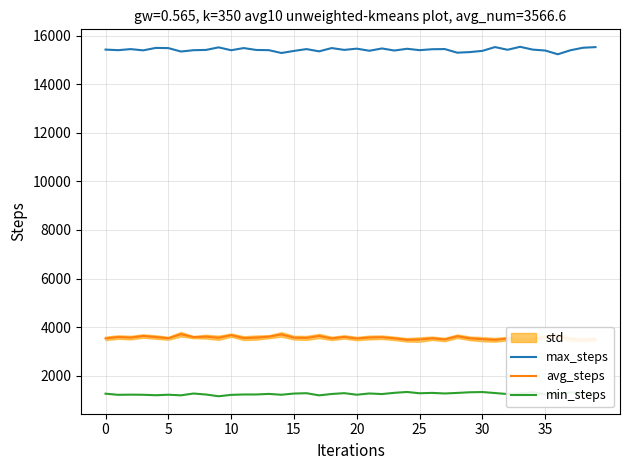

What is the maximum value for max_steps?

15537